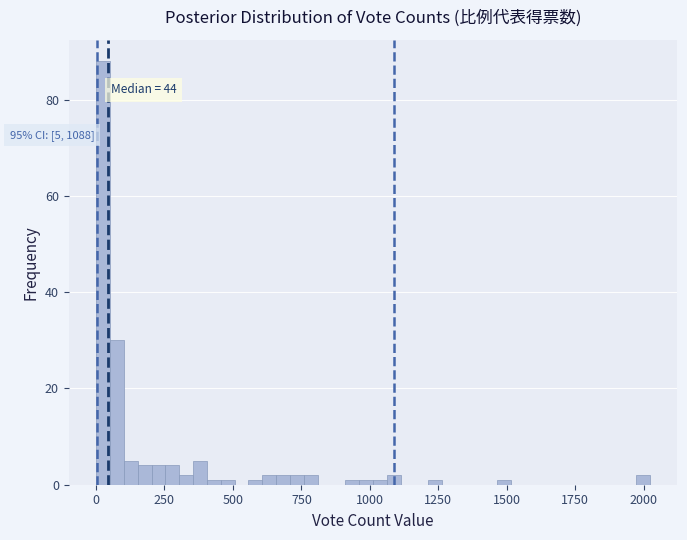

Read against the x-axis, roughly where is the centre of the tallest bar?

50